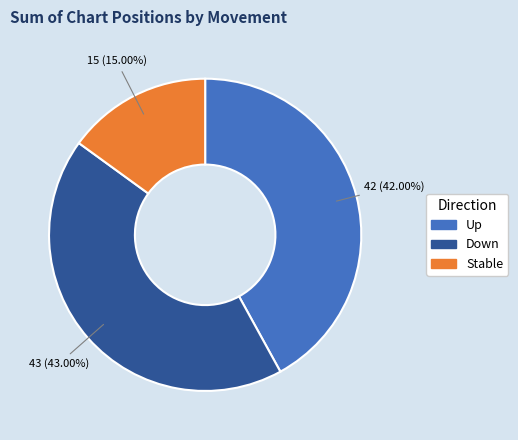

Does Up account for over 50% of the chart?

No